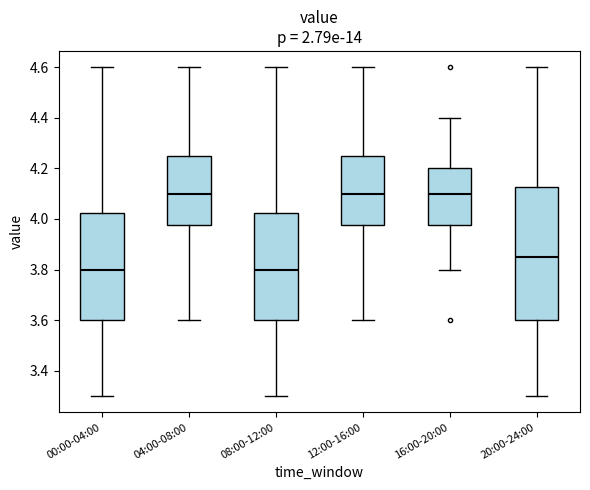

Where does the upper whisker of the box for 04:00-08:00 end on the y-axis? The values are not printed on the chart, so give them approximately, as read against the axis.

4.60